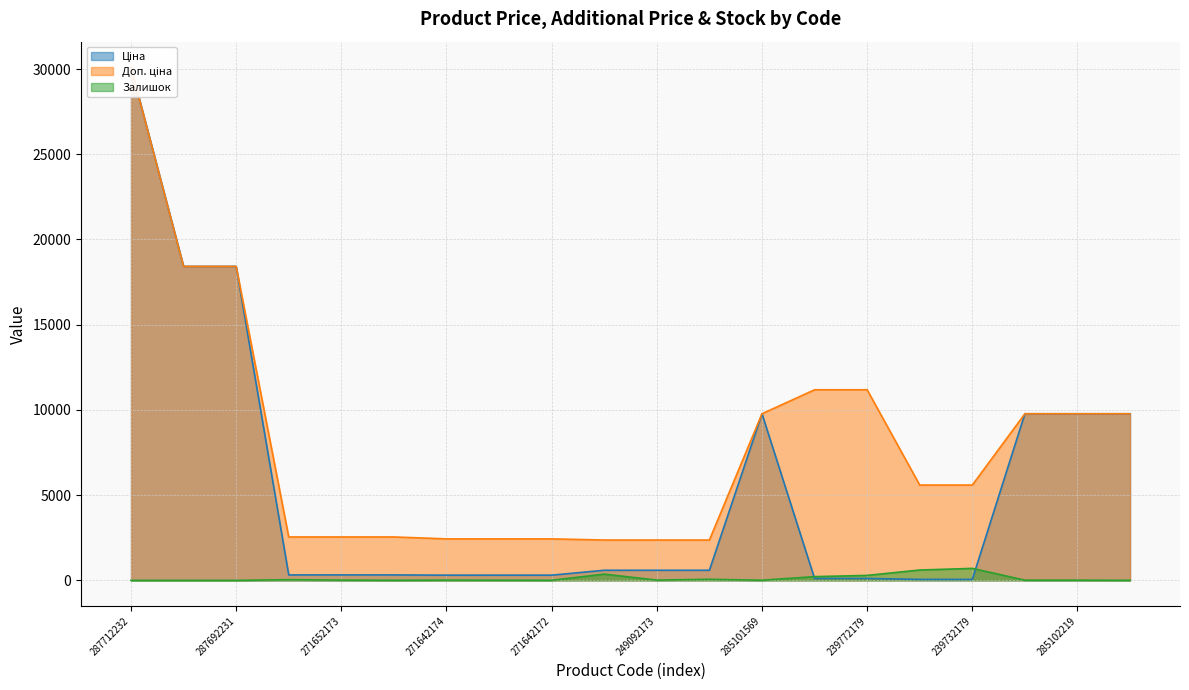

True or false: Ціна has a value of 16401.7 at 285102219.

False